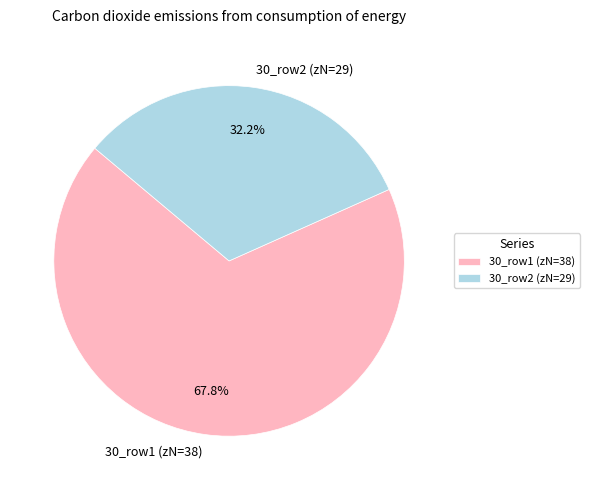

How many slices are in this pie chart?

2